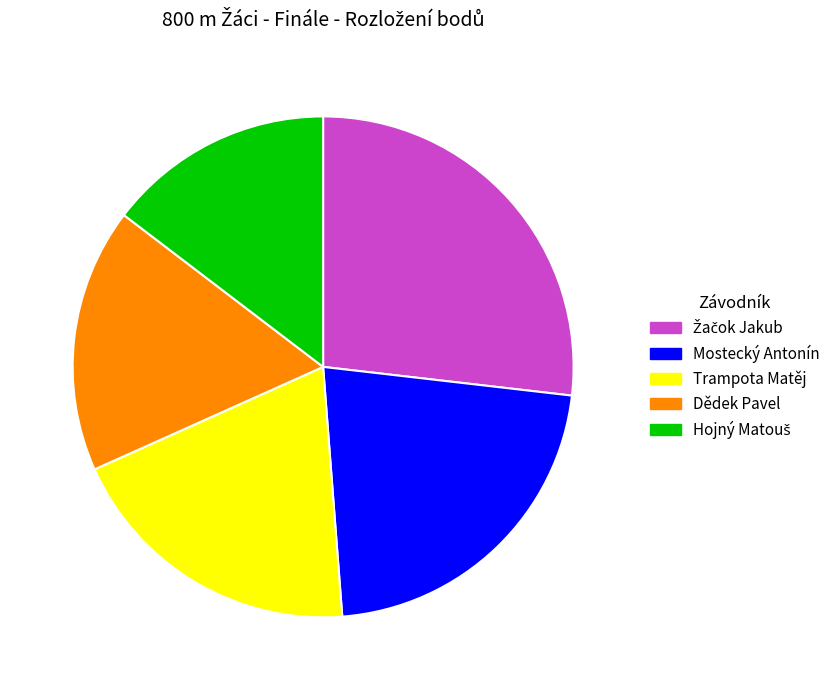

Is Trampota Matěj the majority of the pie?

No